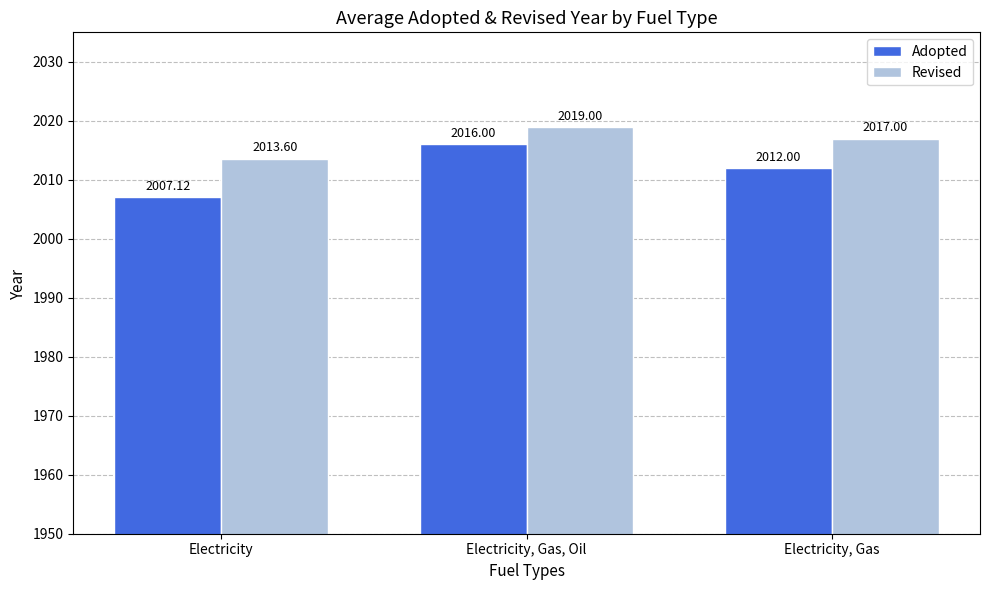

How many bars are there in each group?

2